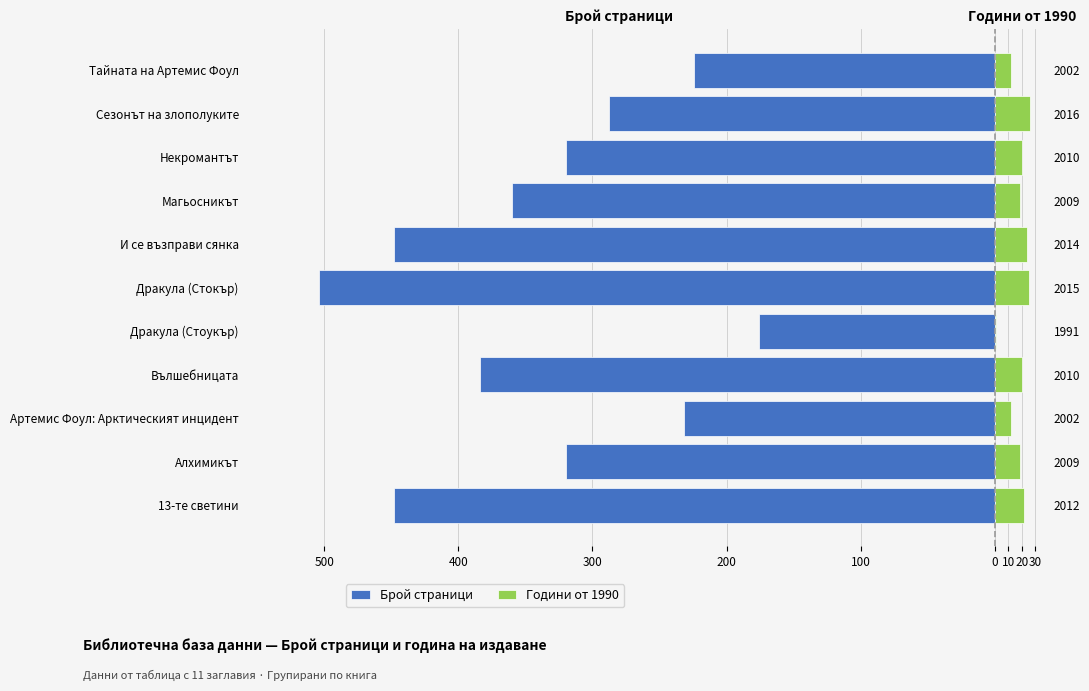

What are all the series names shown in the legend?

Брой страници, Години от 1990